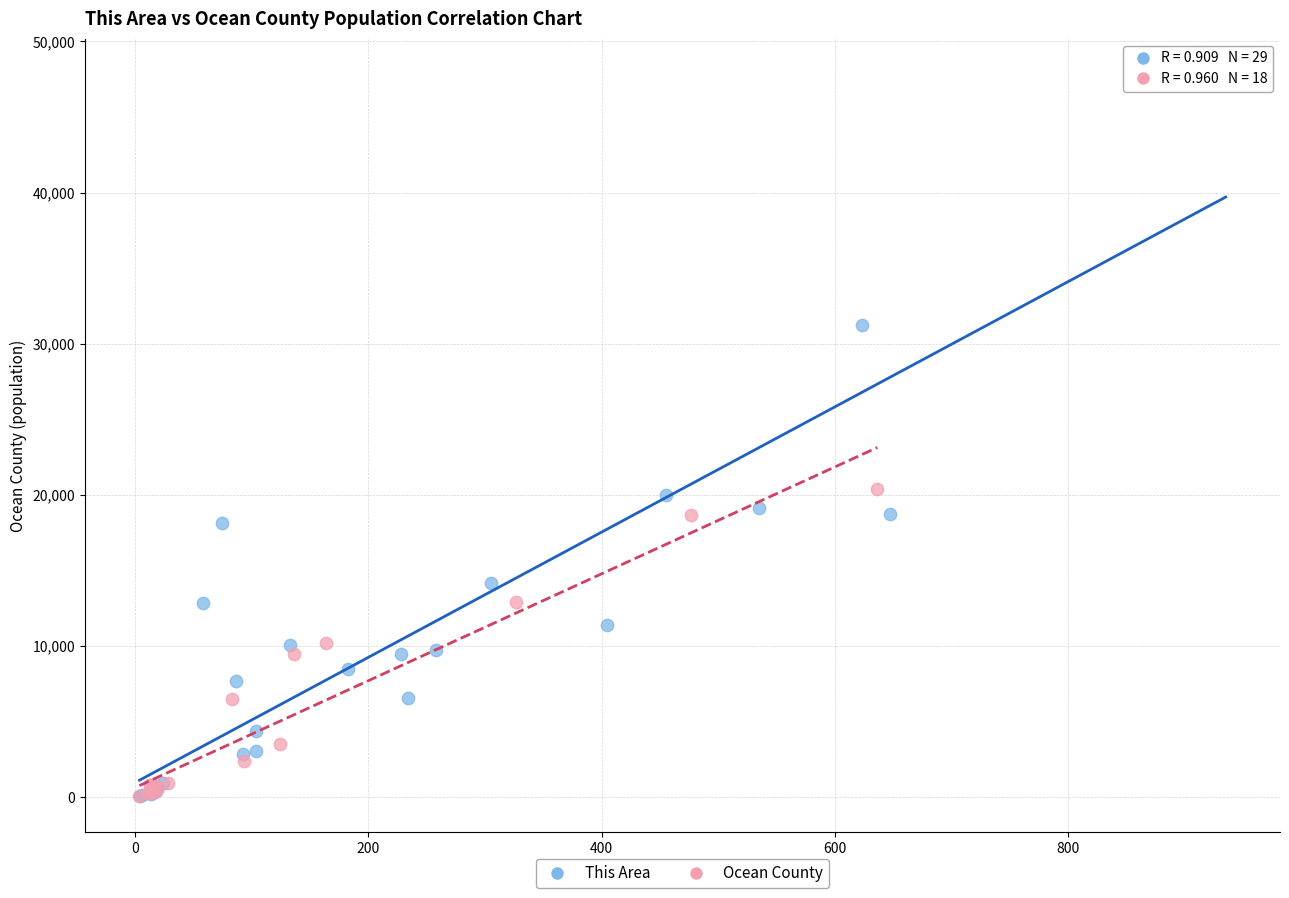

Which series has the widest spread of Y values?

This Area